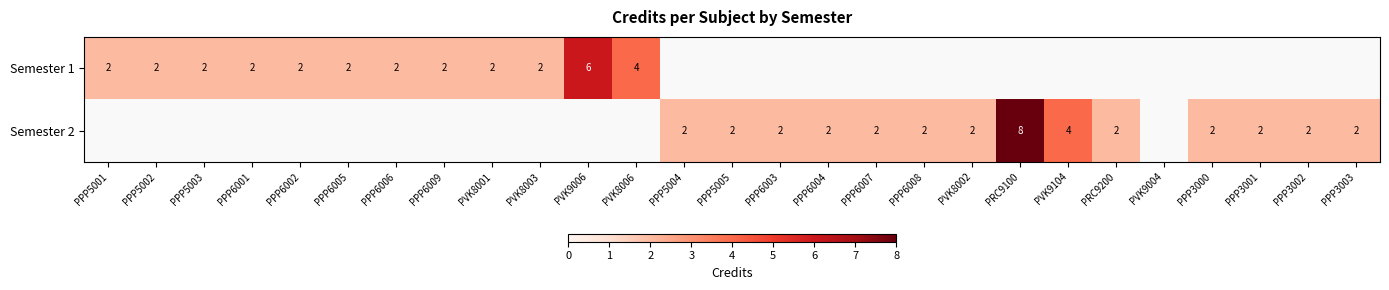

How many Semester 2 values are between 4 and 5?

1